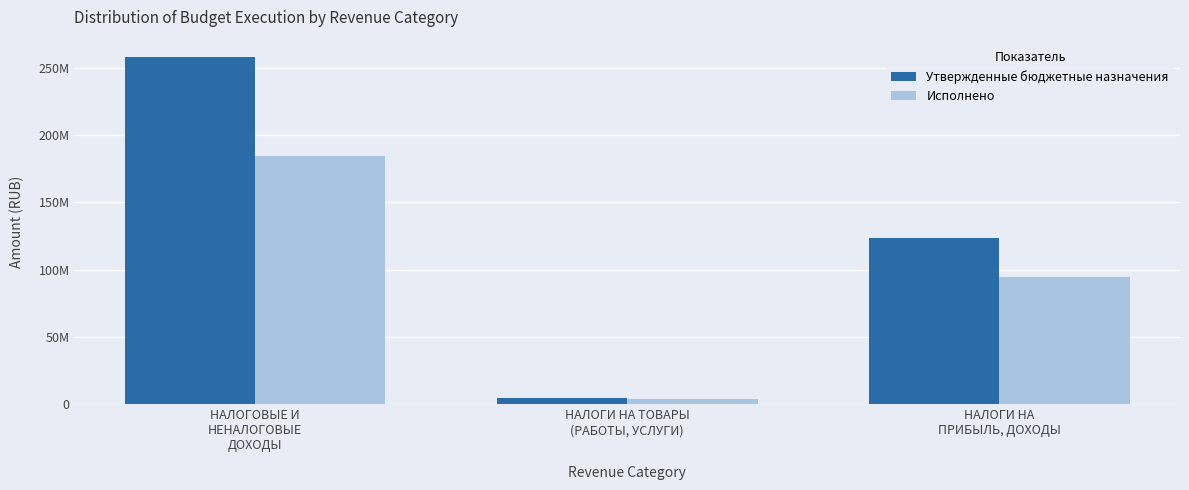

What is the difference between the Исполнено values at НАЛОГИ НА
ПРИБЫЛЬ, ДОХОДЫ and НАЛОГОВЫЕ И
НЕНАЛОГОВЫЕ
ДОХОДЫ?

90226885.9